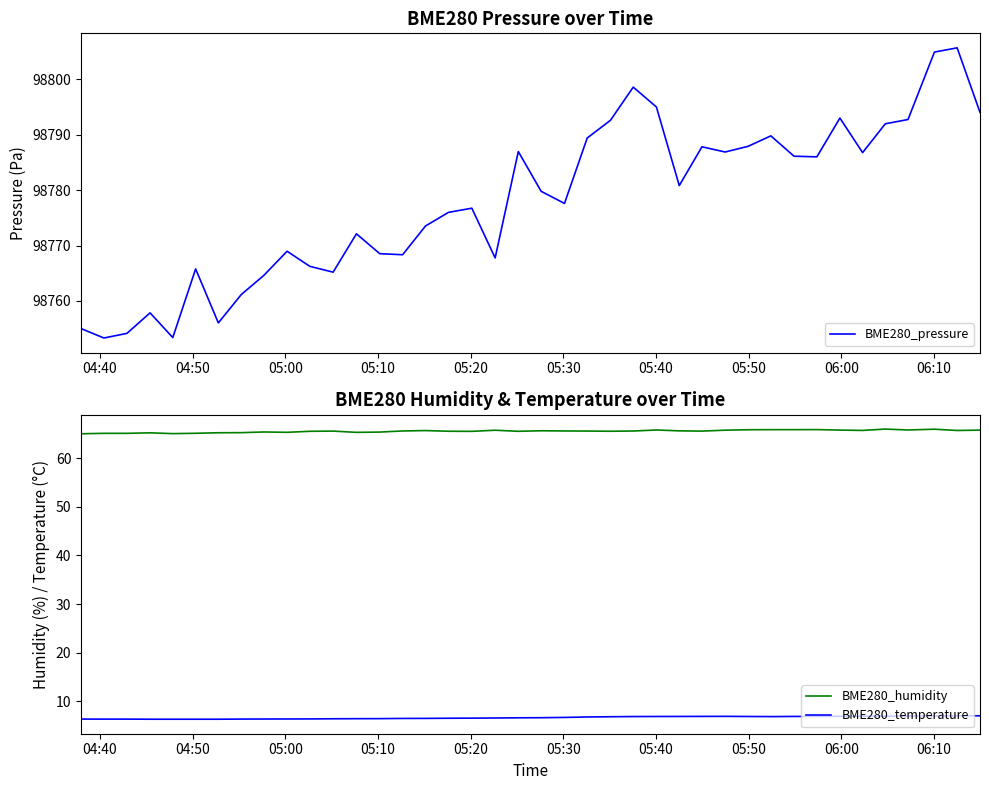

True or false: BME280_temperature and BME280_humidity cross at least once.

False